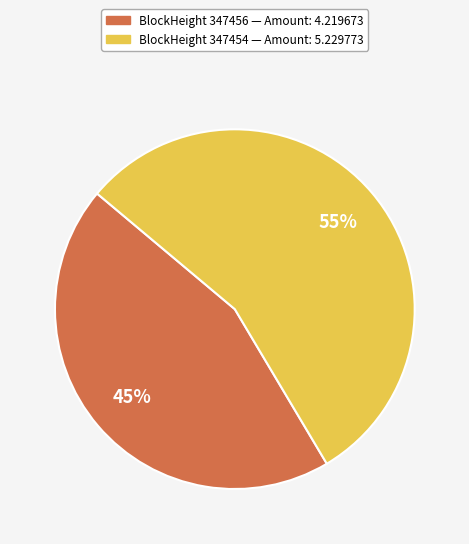

How many slices are in this pie chart?

2